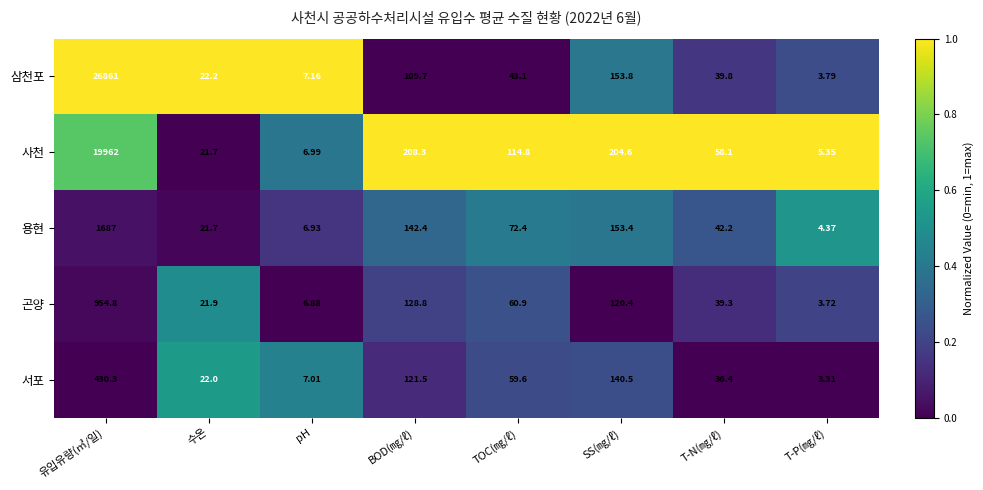

Which series has the largest total across all categories?

삼천포